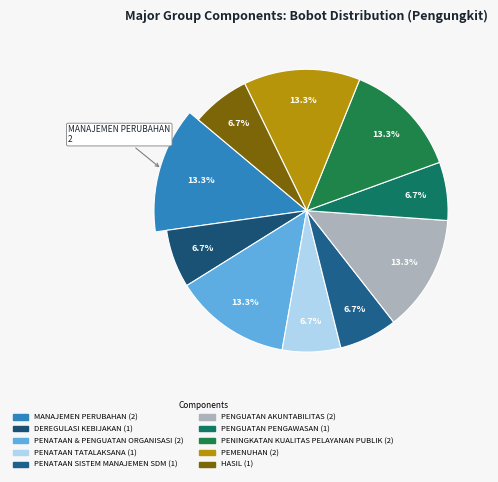

Does any single category account for the majority?

No